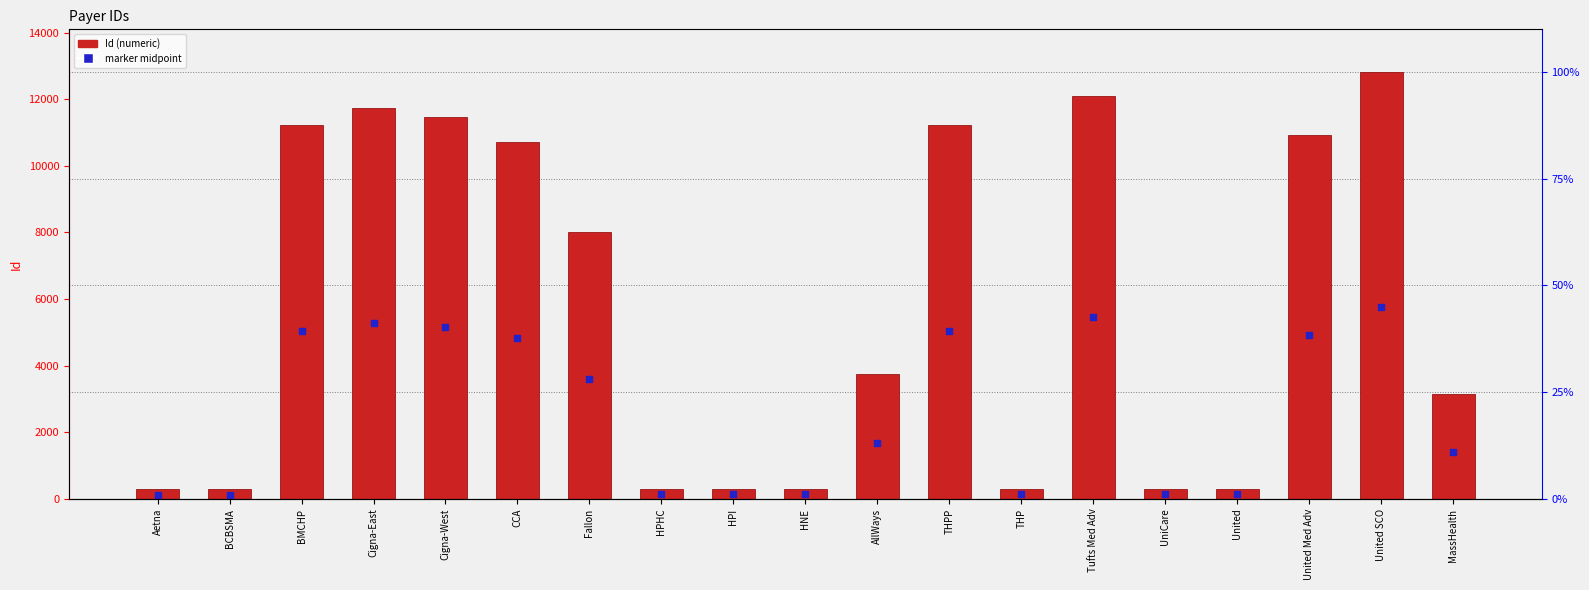

Which series has the largest Y range (max minus min)?

Id